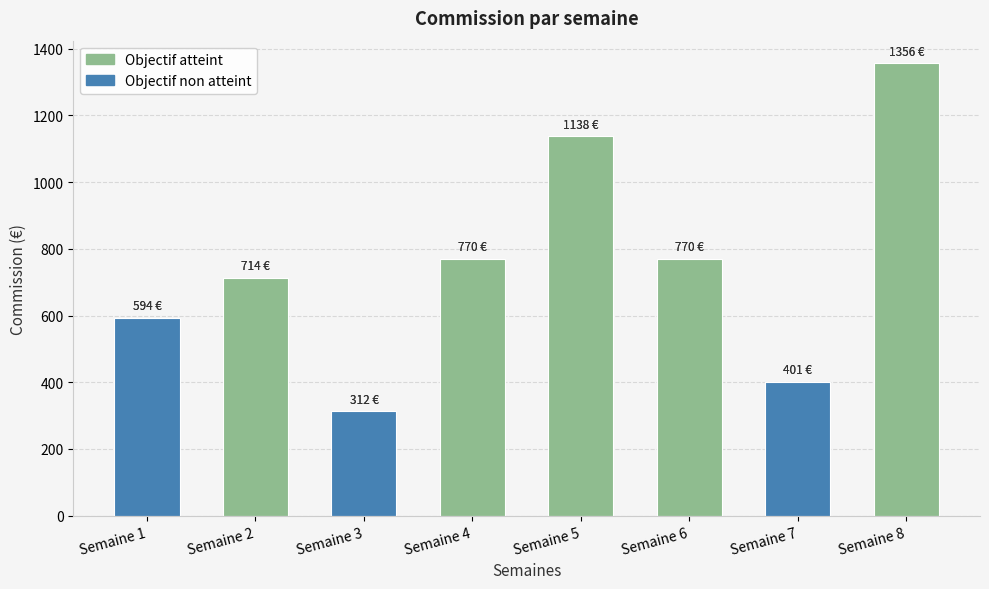

Is it true that the value at Semaine 5 is 1137.5?

True